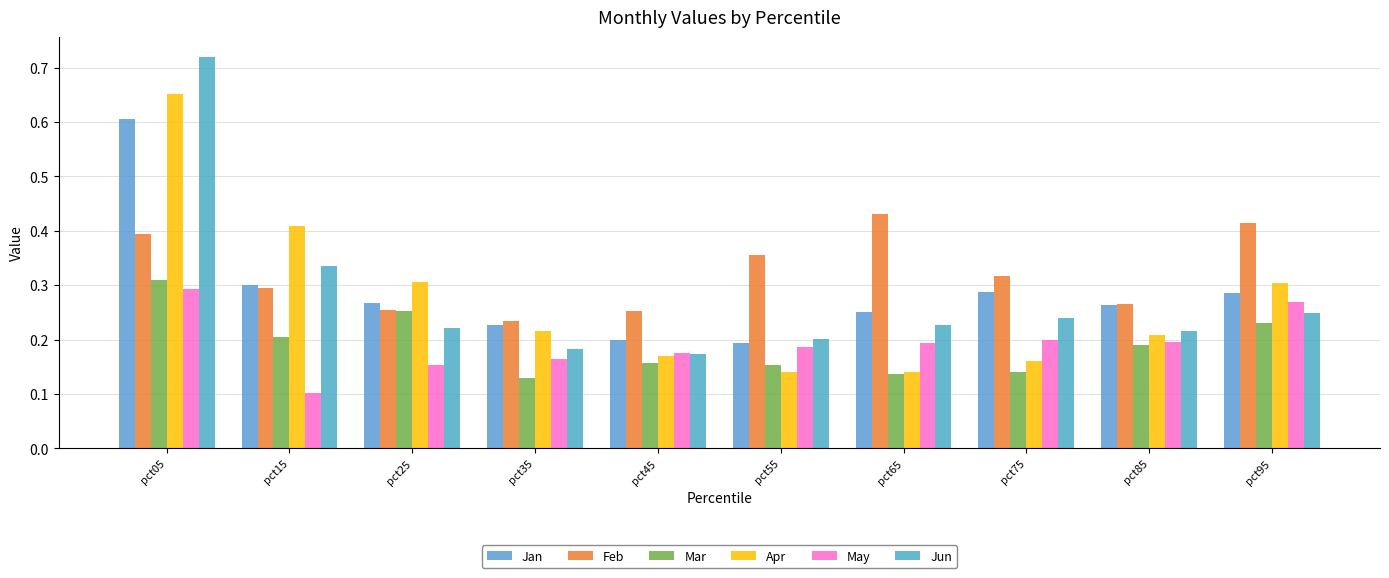

How many Apr values are between 0 and 1?

10